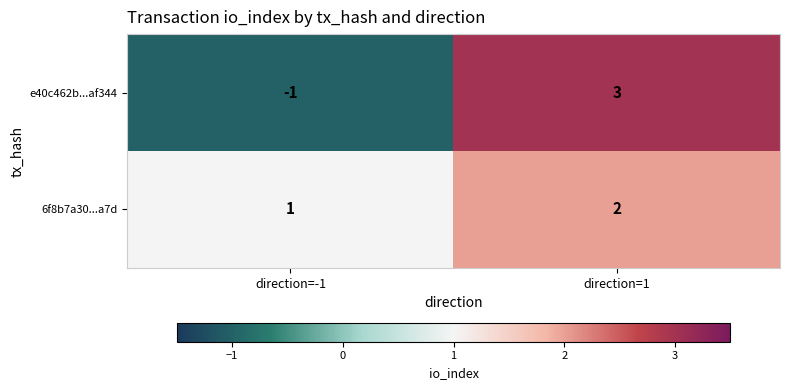

What is the difference between the highest and lowest values at direction=-1?

2